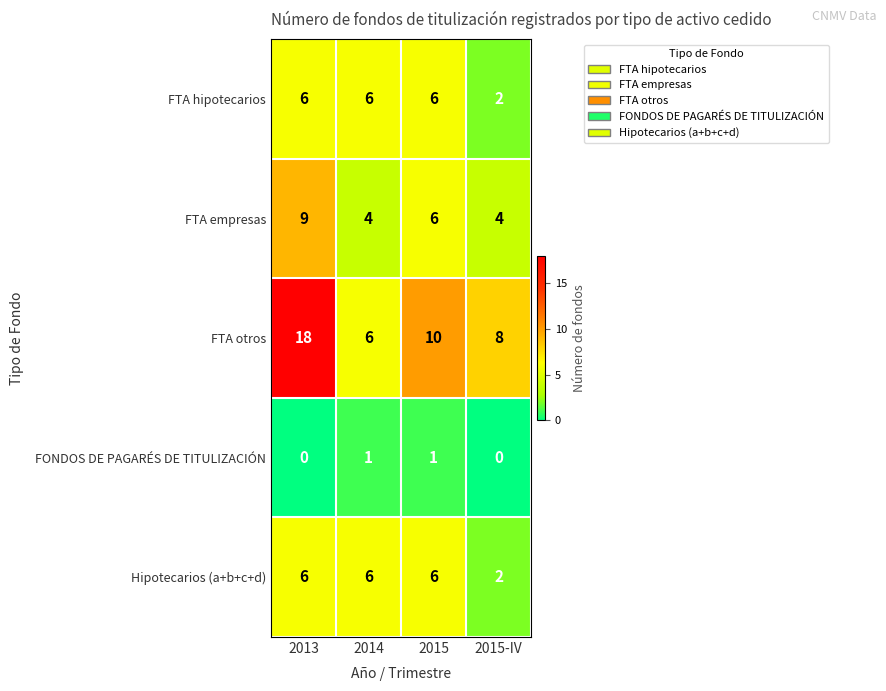

True or false: FTA otros has a value of 18 at 2013.

True